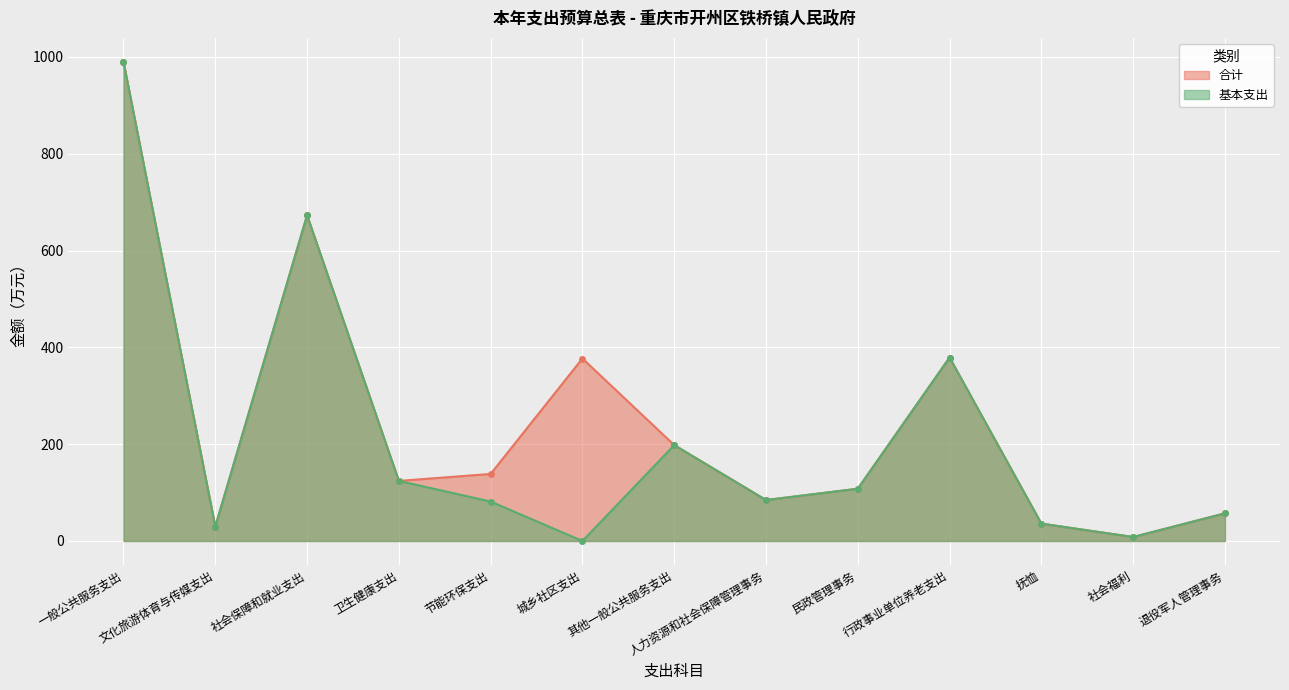

How many interior local valleys does the 基本支出 series have?

4